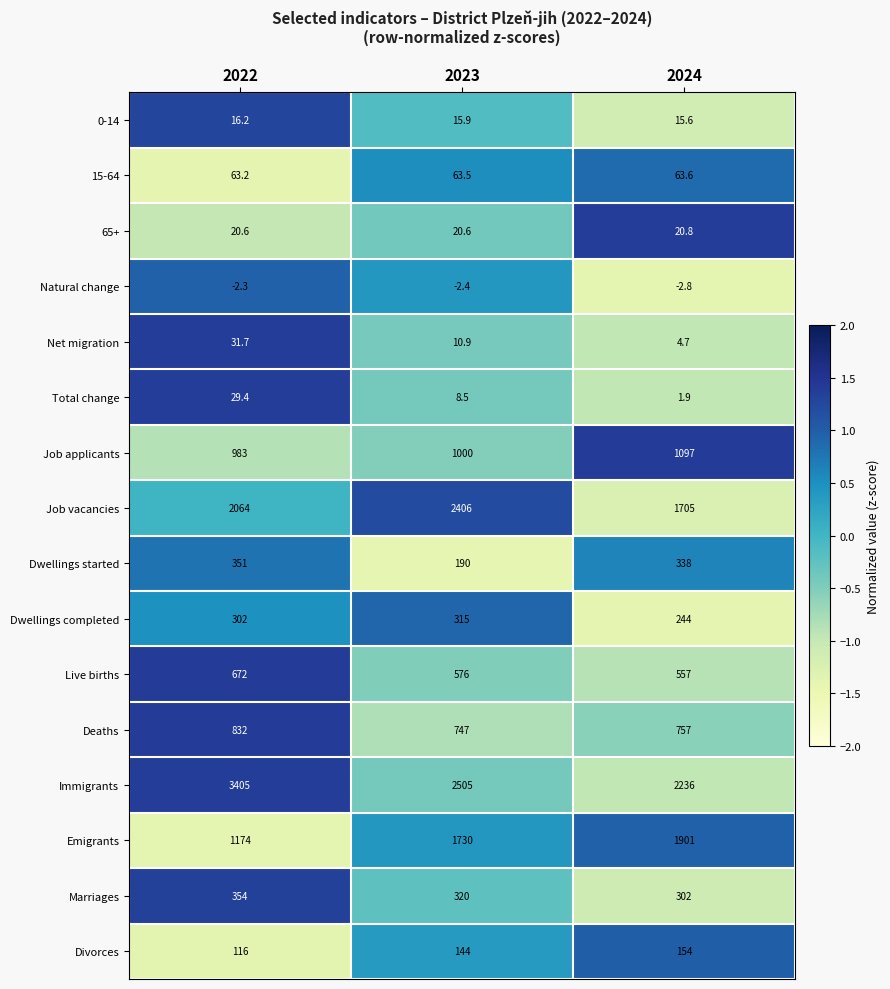

Is it true that 0-14 equals 21.3 at 2023?

False